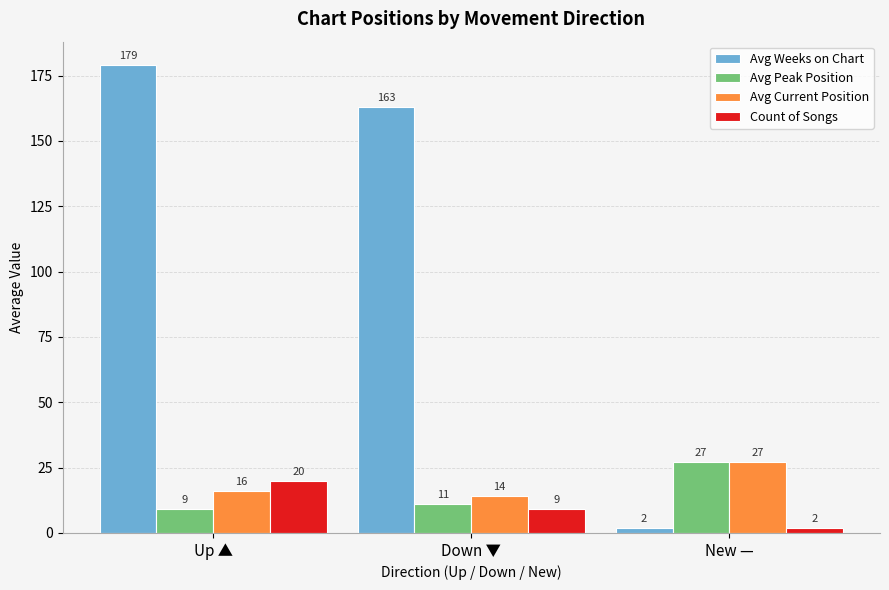

Between Up ▲ and Down ▼, which series saw the biggest shift?

Avg Weeks on Chart